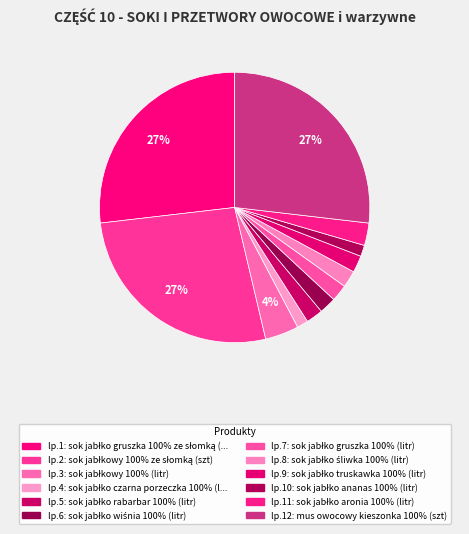

How many segments does this pie chart have?

12